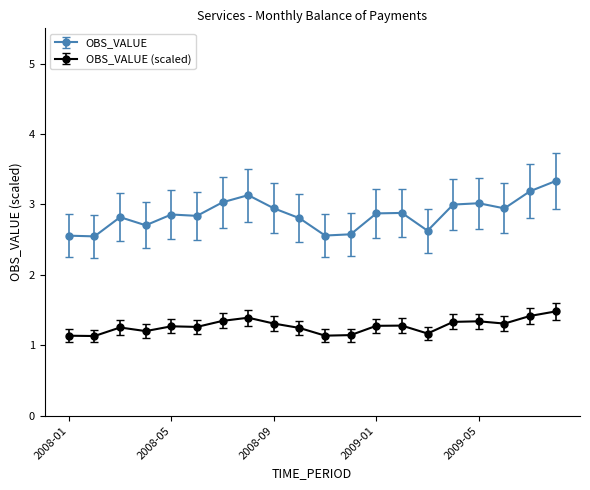

What is the maximum value for OBS_VALUE?

3.3